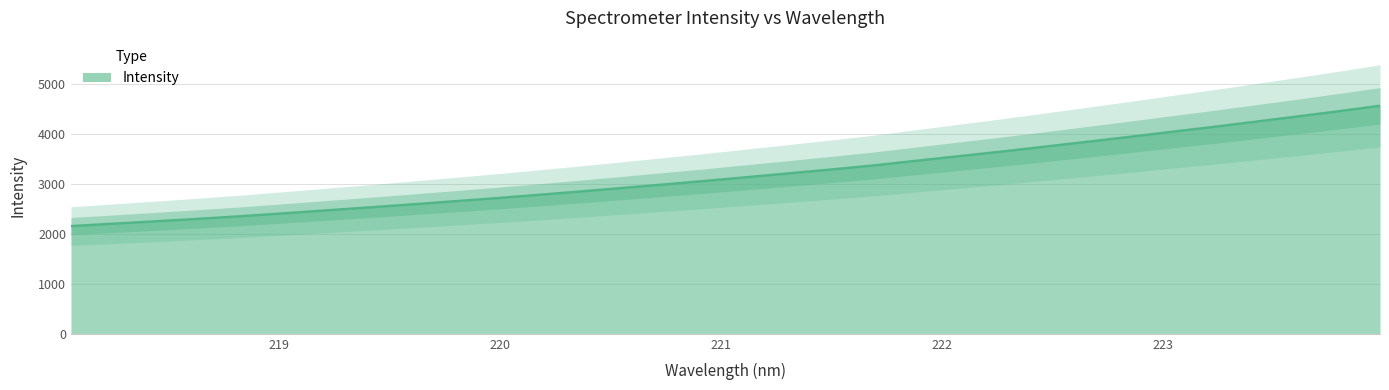

What is the average value?

3187.1